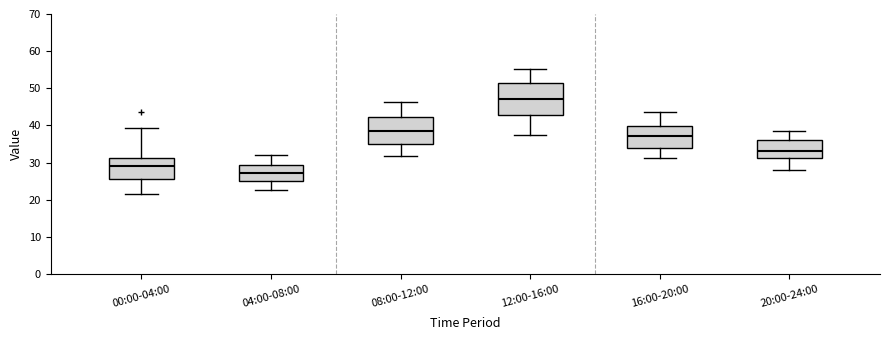

Which box's median line is the highest?

12:00-16:00